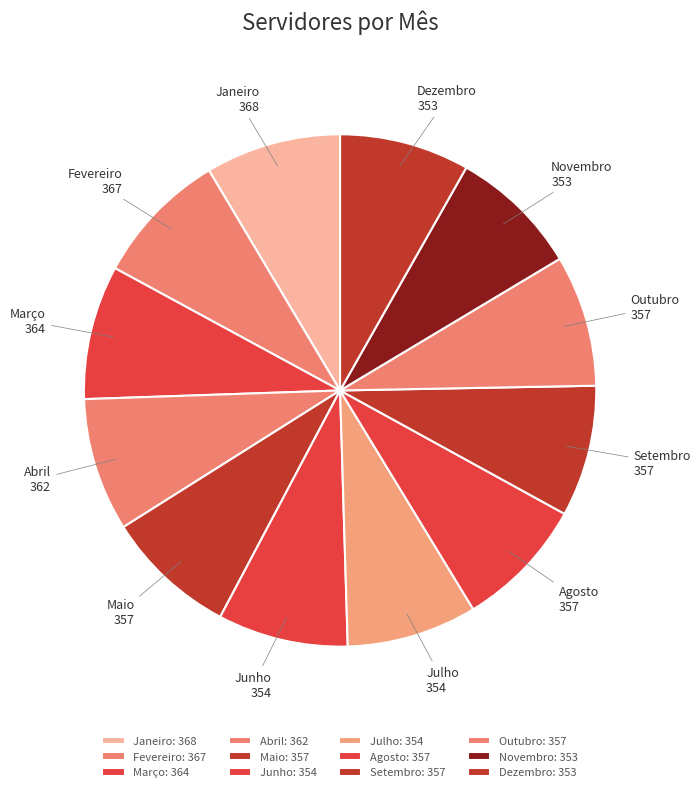

Combined, do Fevereiro and Março account for over 50%?

No